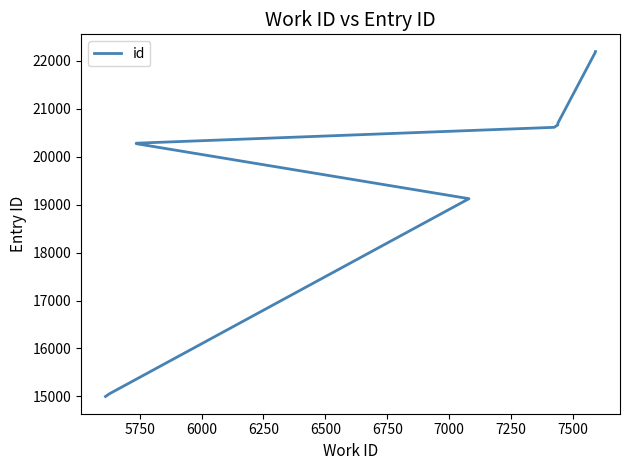

The chart shows a value of 32020 at 6250. True or false?

False